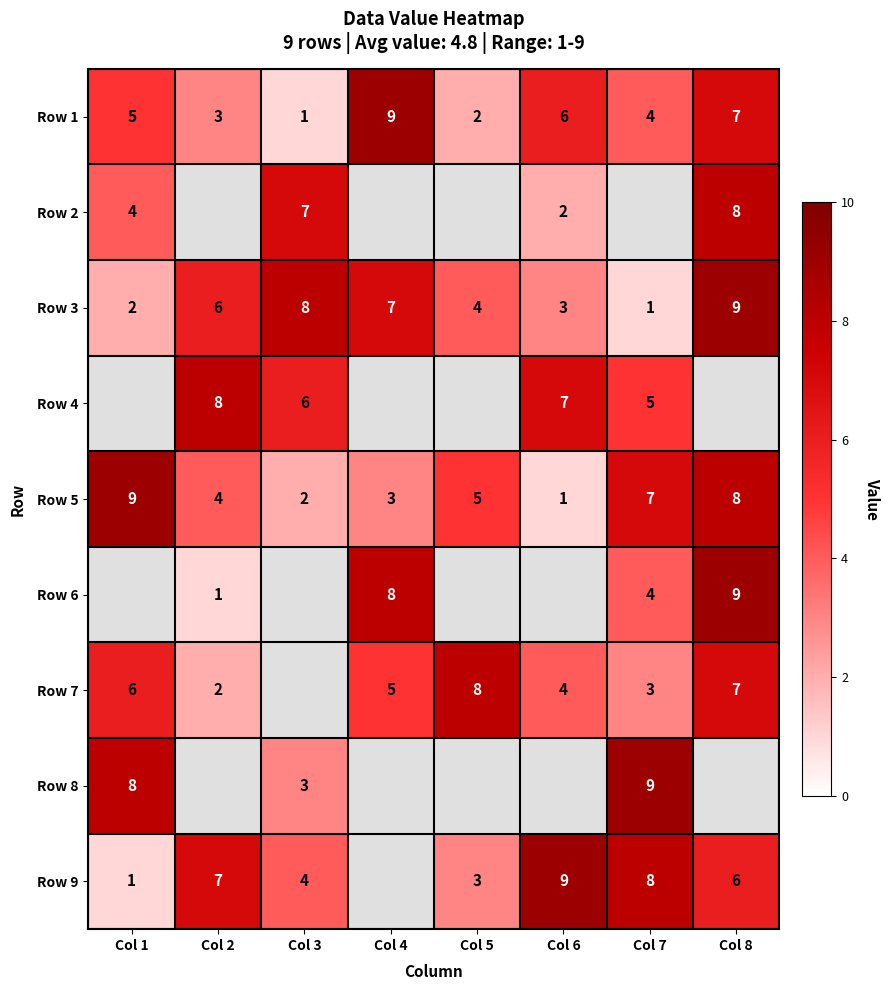

What is the average value of the Row 3 series?

5